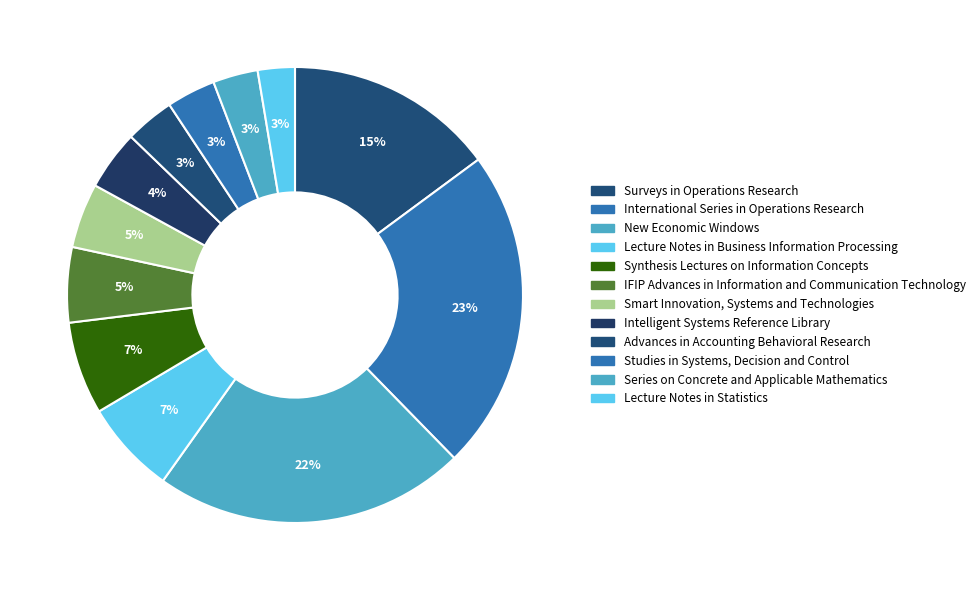

How many slices are in this pie chart?

12